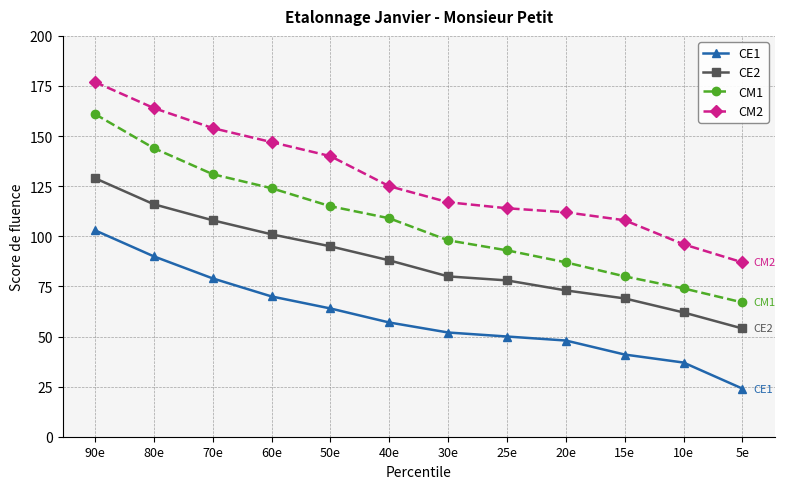

At 40e, list the series in order from smallest to largest.

CE1, CE2, CM1, CM2